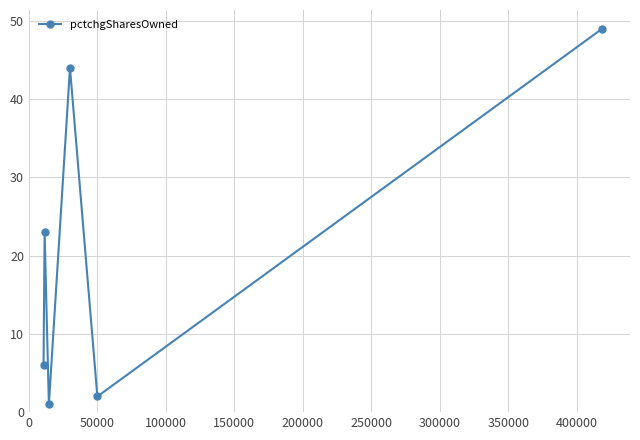

What is the smallest value displayed?

1